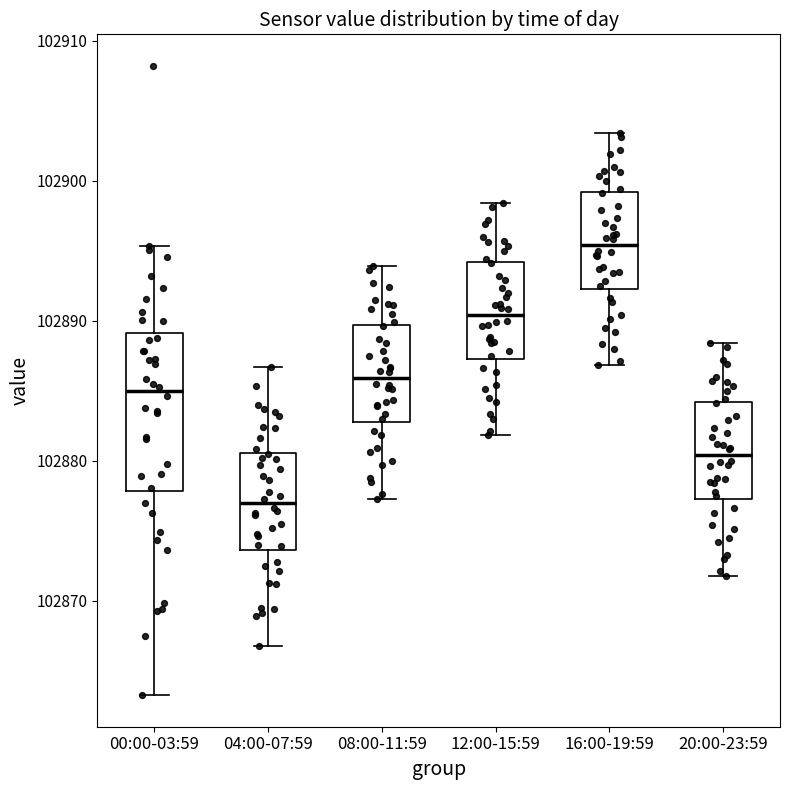

Which box is the tallest, from its lower edge to its upper edge?

00:00-03:59